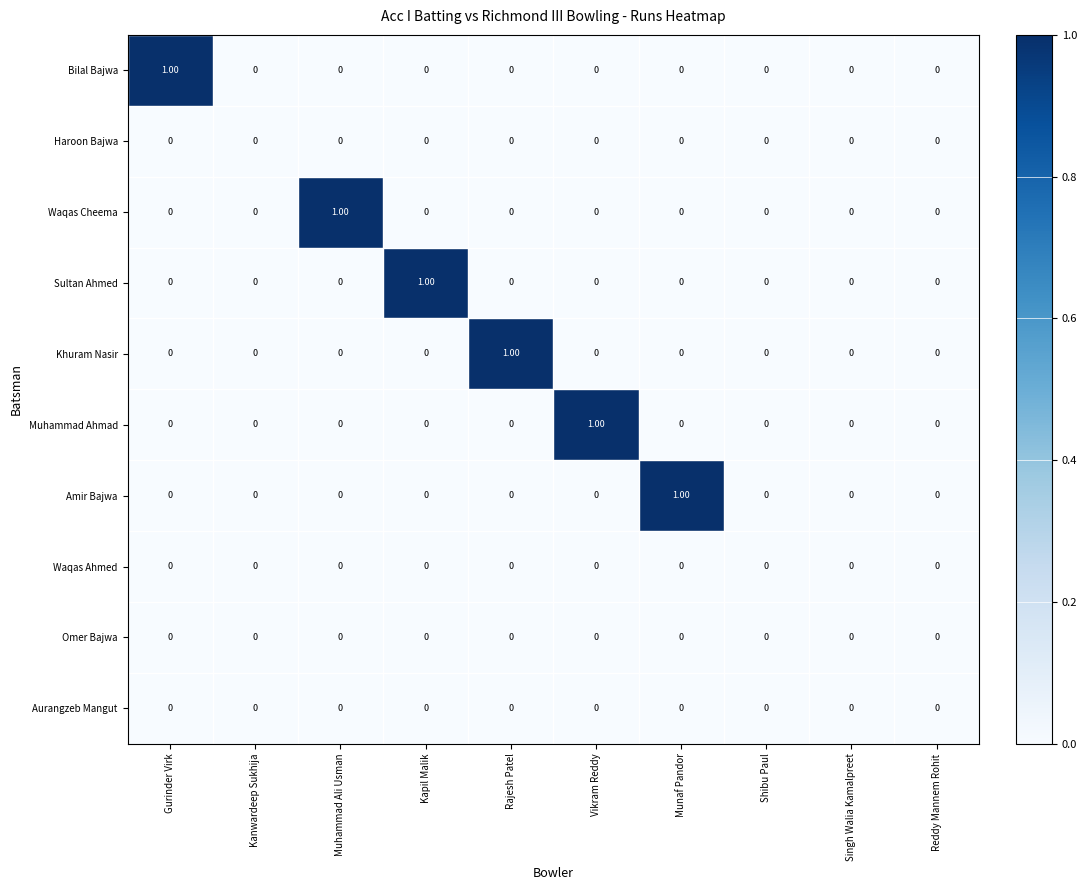

Which series changed the most between Vikram Reddy and Singh Walia Kamalpreet?

Muhammad Ahmad